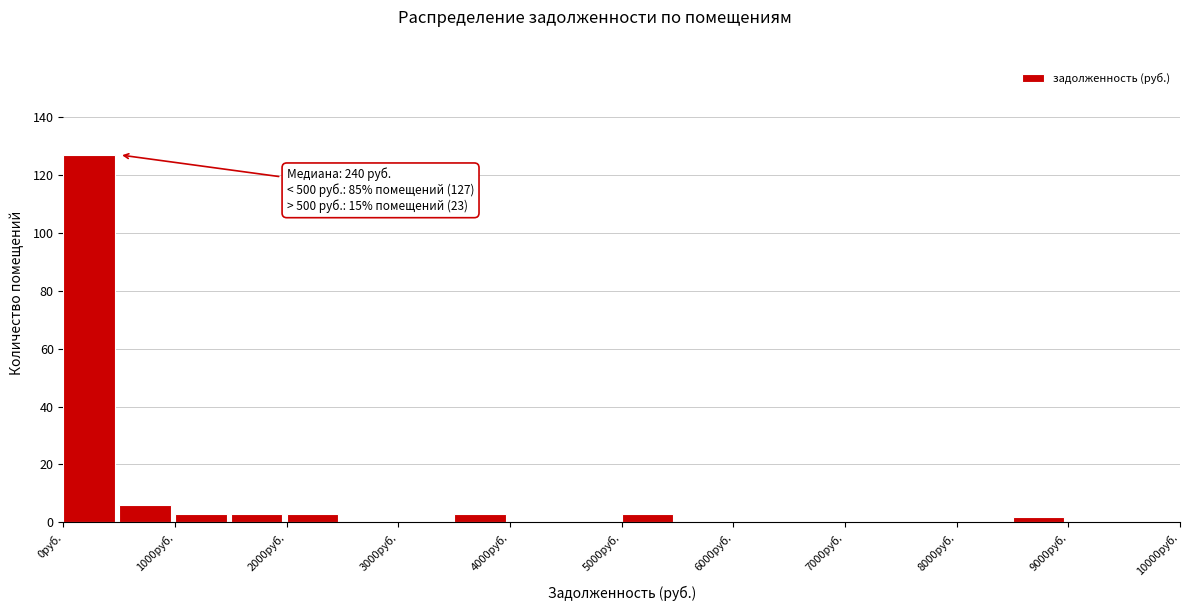

Over which range of the x-axis is the bar tallest?

0 to 500